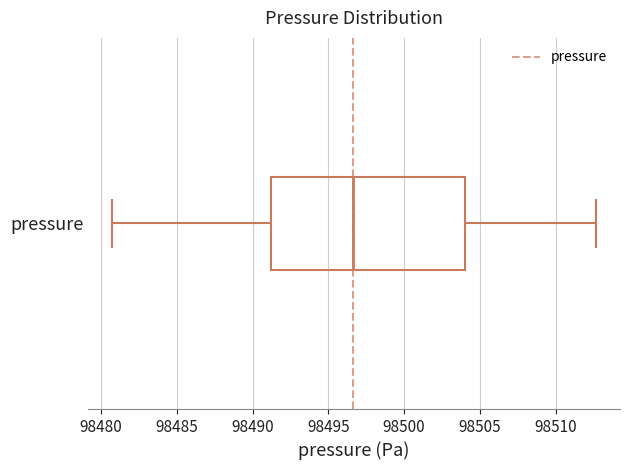

Read this box plot against the x-axis: the position of the median line, the range covered by the box, and the ends of both whiskers. The values are not printed on the chart, so give them approximately, as read against the axis.

median 98496.5, box 98491.0 to 98504.0, whiskers 98481.0 to 98512.5